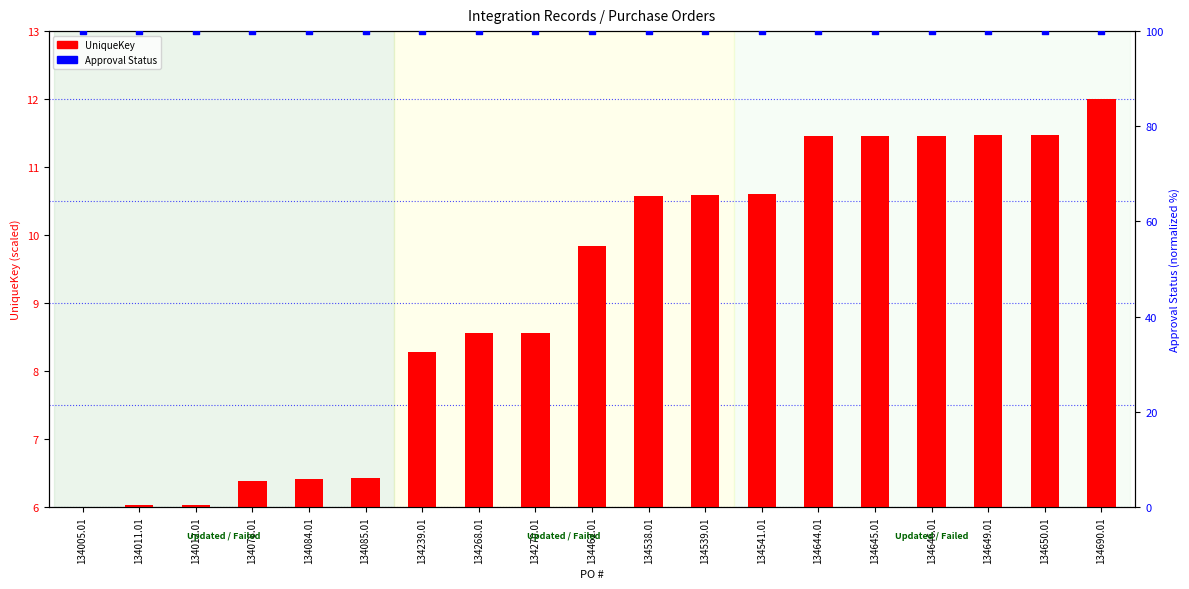

What are all the series names shown in the legend?

UniqueKey, Approval Status